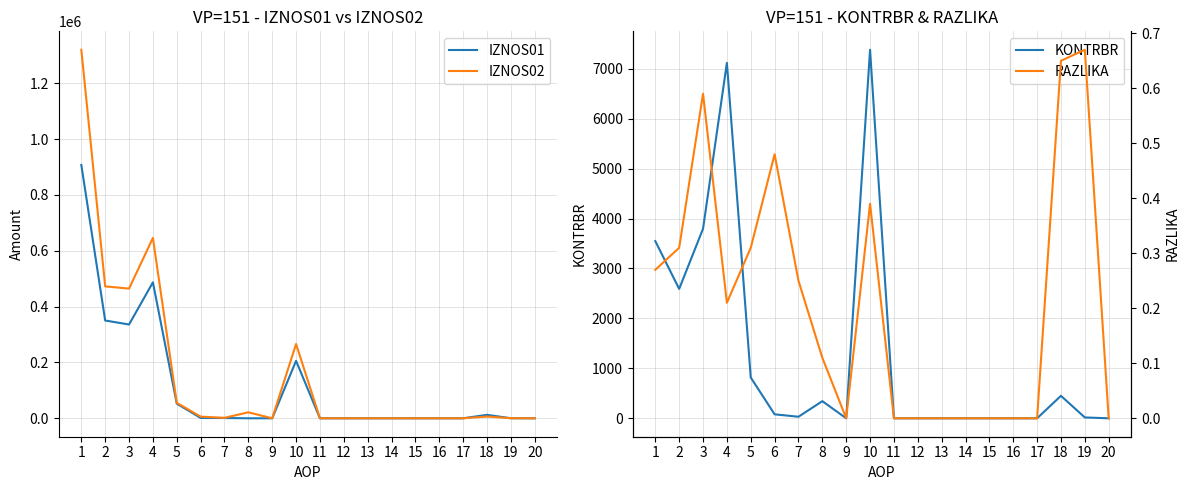

Reading left to right, what are all the values shown in this chart?

IZNOS01: 1=907348.1	2=350201.0	3=335944.6	4=486935.2	5=52399.9	6=1338.0	7=1006.2	8=0.0	9=0.0	10=205734.8	11=0.0	12=0.0	13=0.0	14=0.0	15=0.0	16=0.0	17=0.0	18=12361.7	19=234.8	20=0.0
IZNOS02: 1=1319959.2	2=472522.3	3=464501.2	4=646015.0	5=55424.7	6=5949.4	7=1717.0	8=21446.1	9=0.0	10=266051.1	11=0.0	12=0.0	13=0.0	14=0.0	15=0.0	16=0.0	17=0.0	18=6321.4	19=336.5	20=0.0
KONTRBR: 1=3547.3	2=2590.5	3=3794.8	4=7115.9	5=816.2	6=79.4	7=31.1	8=343.1	9=0.0	10=7378.4	11=0.0	12=0.0	13=0.0	14=0.0	15=0.0	16=0.0	17=0.0	18=450.1	19=17.2	20=0.0
RAZLIKA: 1=0.3	2=0.3	3=0.6	4=0.2	5=0.3	6=0.5	7=0.2	8=0.1	9=0.0	10=0.4	11=0.0	12=0.0	13=0.0	14=0.0	15=0.0	16=0.0	17=0.0	18=0.7	19=0.7	20=0.0